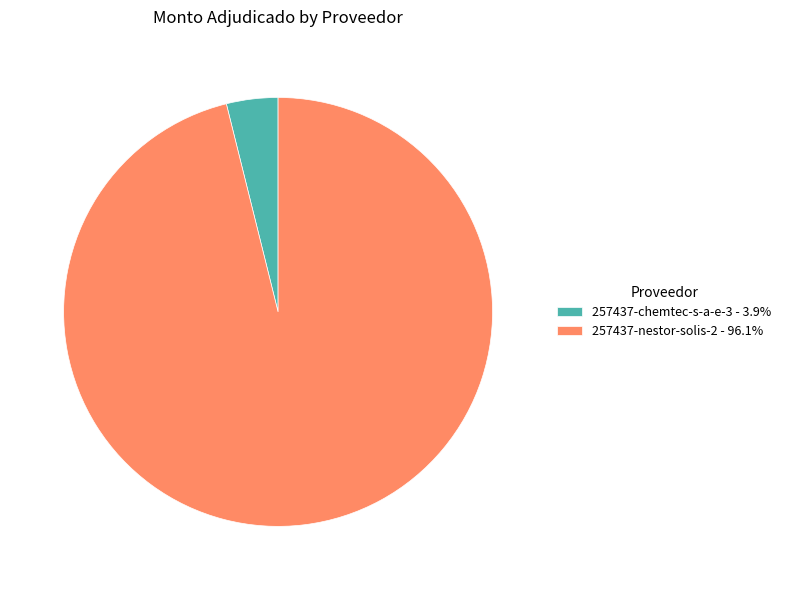

Which category has the smallest portion of the pie?

257437-chemtec-s-a-e-3